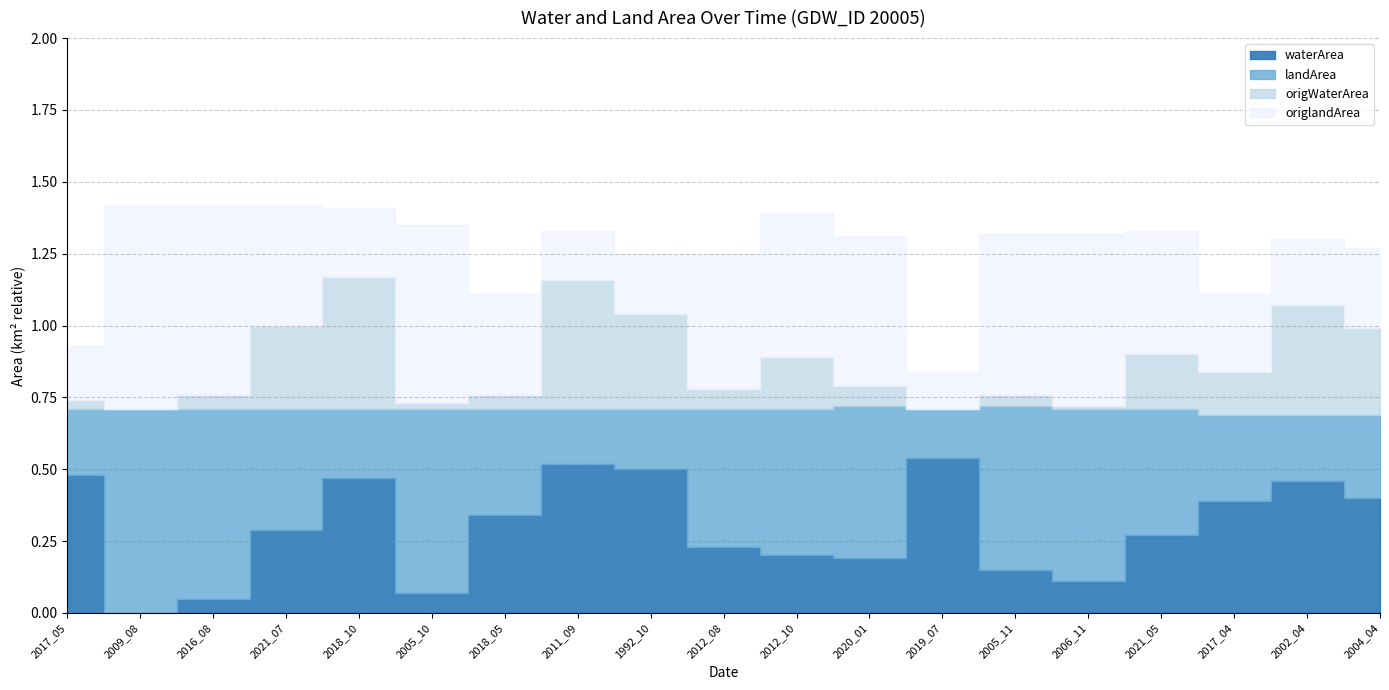

True or false: landArea has more than 0 interior local peaks.

True